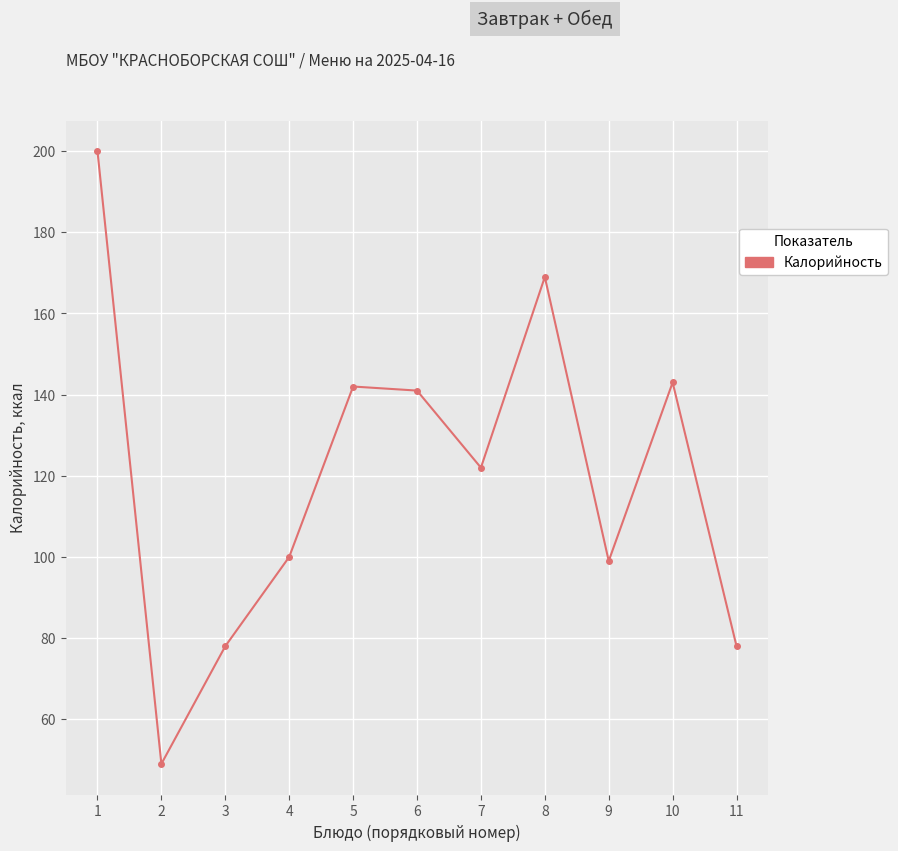

At which label does the data first exceed 122?

1